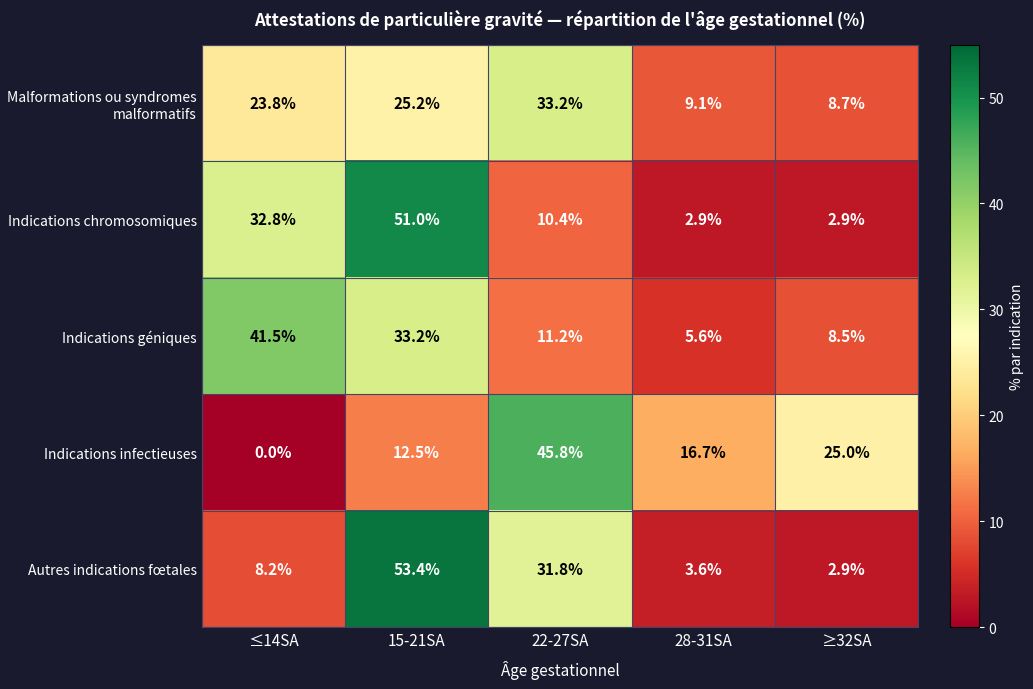

What is the spread (max minus min) of values at 15-21SA?

40.9